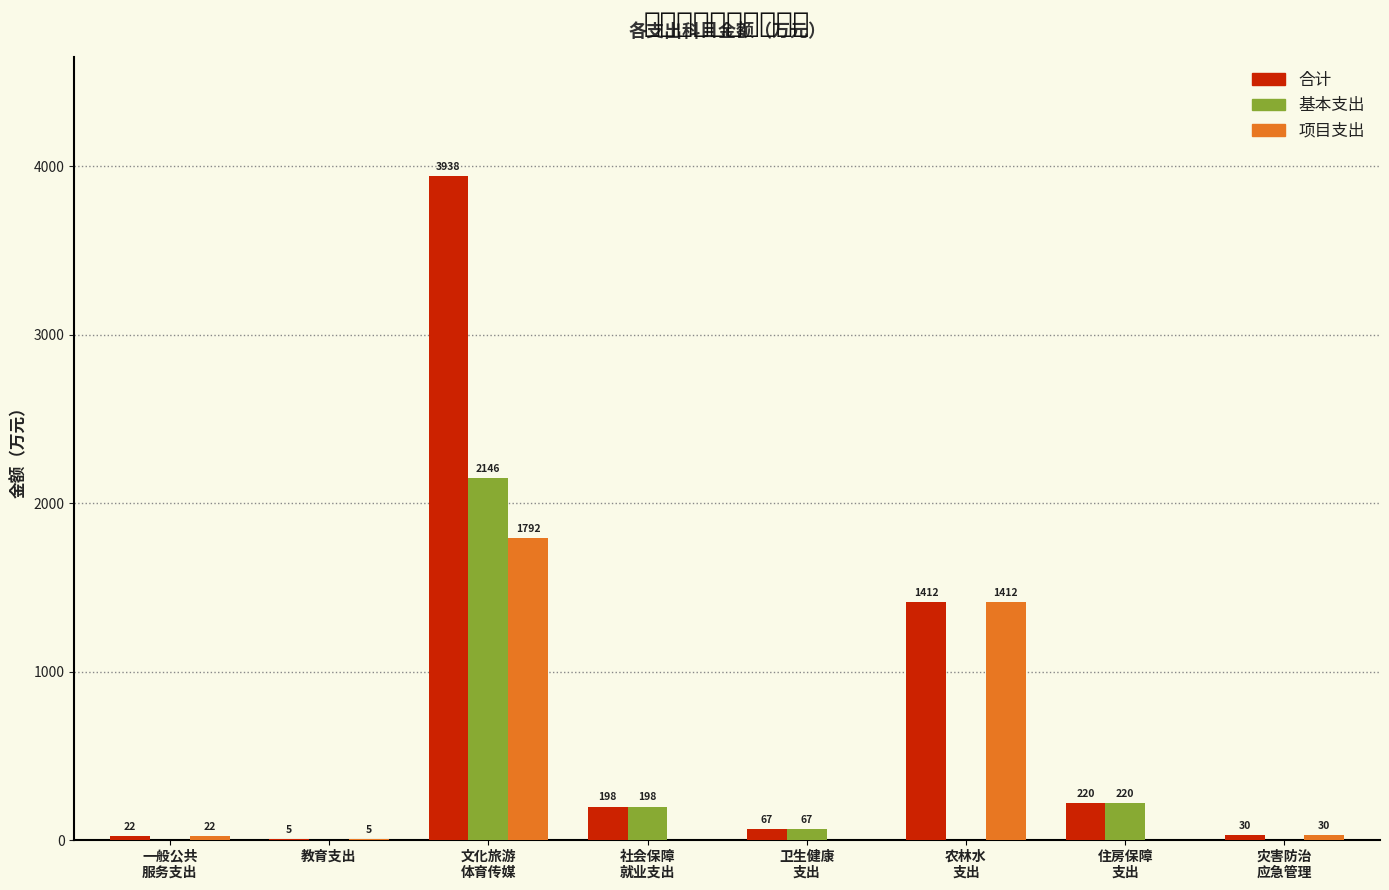

What is the total value across all series at 教育支出?

10.0